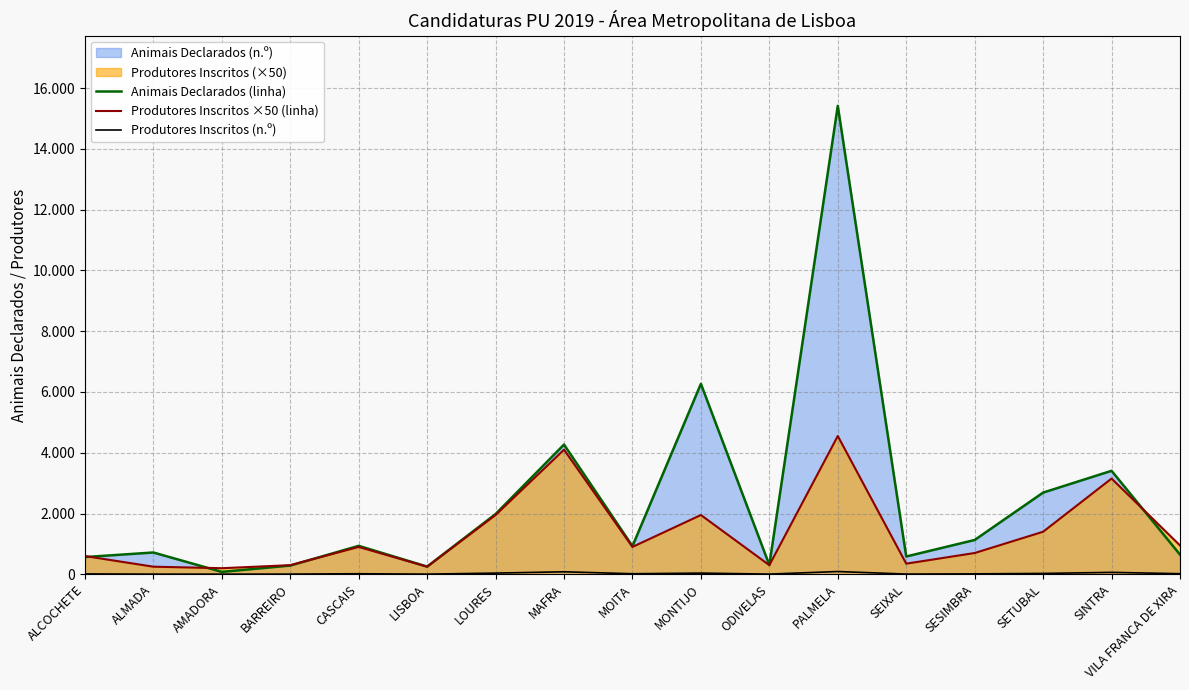

Does the chart display data point markers on the line(s)?

No